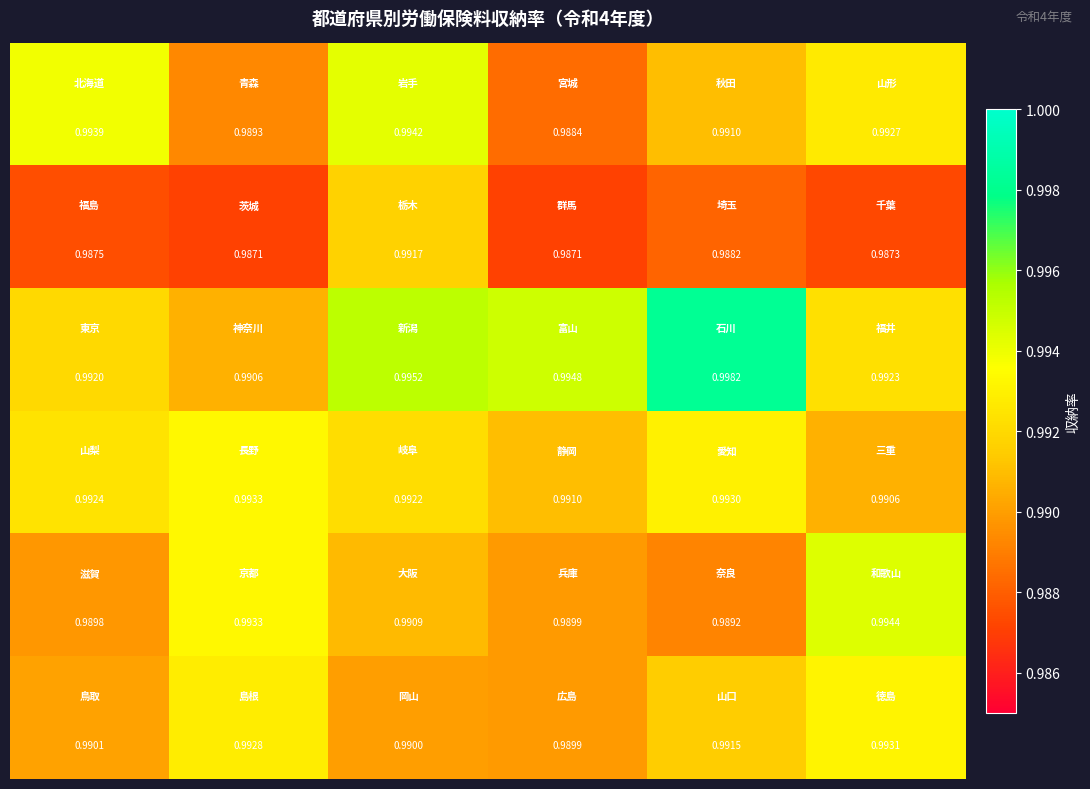

How many distinct data groups are displayed?

6